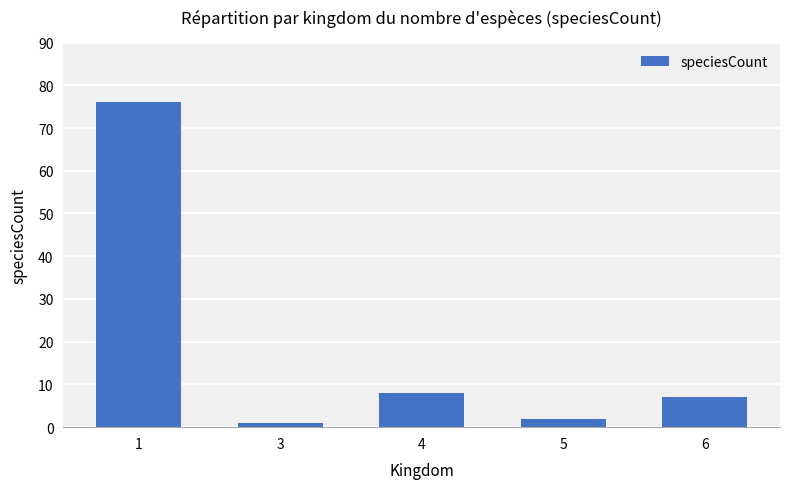

What is the difference between the maximum and second lowest values?

74